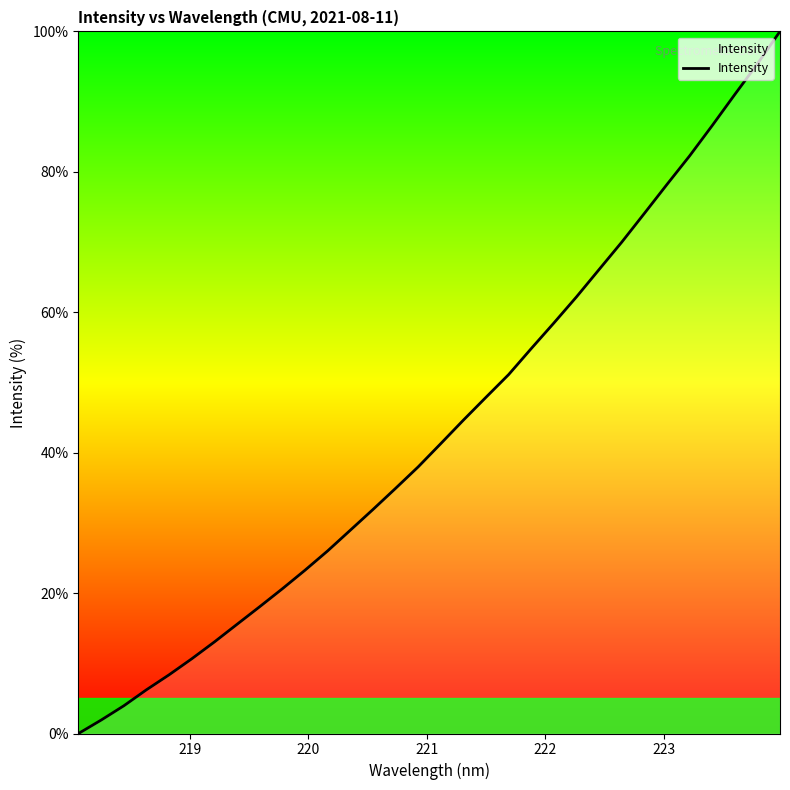

What is the maximum value shown in the chart?

100.0